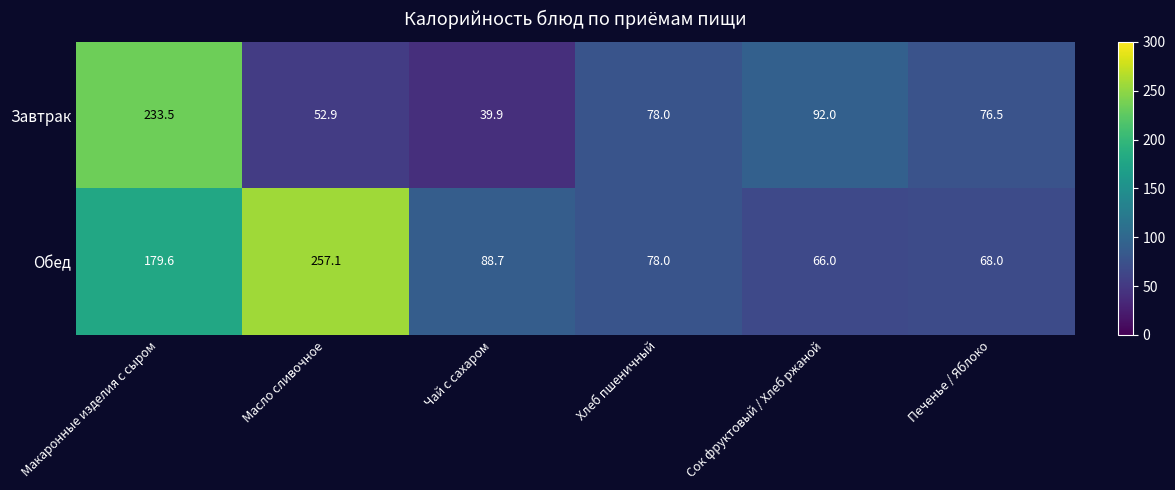

Reading right to left, what are all the values shown in this chart?

Завтрак: 76.5	92.0	78.0	39.9	52.9	233.5
Обед: 68.0	66.0	78.0	88.7	257.1	179.6